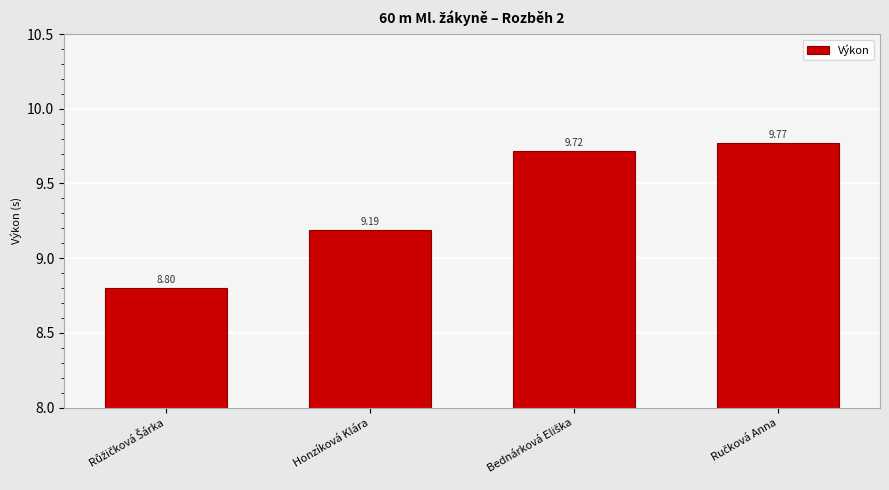

What is the label of the 3rd bar from the right?

Honzíková Klára